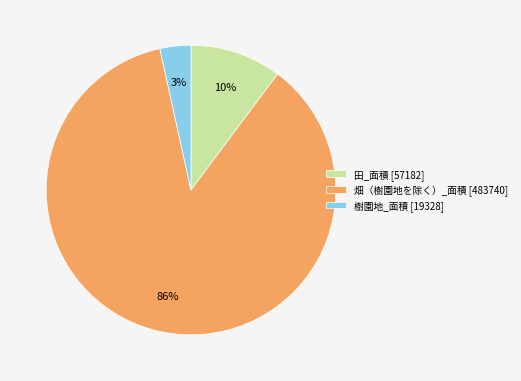

Combined, do 畑（樹園地を除く）_面積 [483740] and 樹園地_面積 [19328] account for over 50%?

Yes